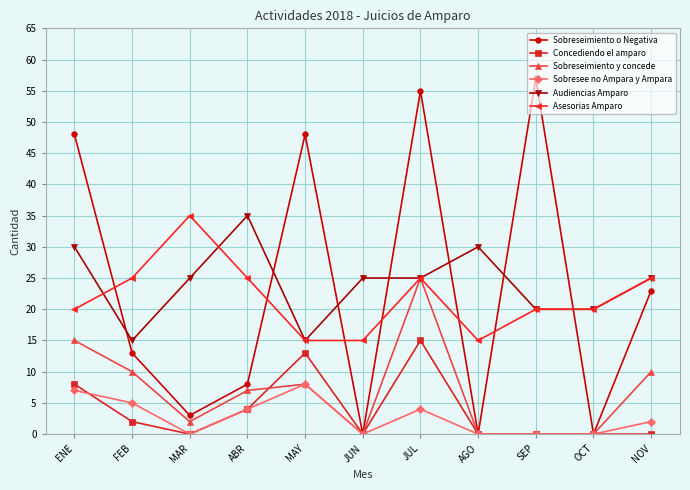

What is the total value across all series at OCT?

40